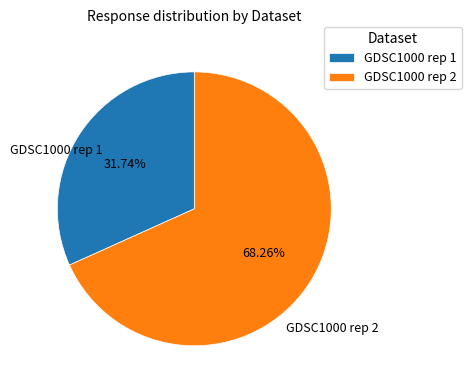

Rank the categories by value from highest to lowest.

GDSC1000 rep 2, GDSC1000 rep 1